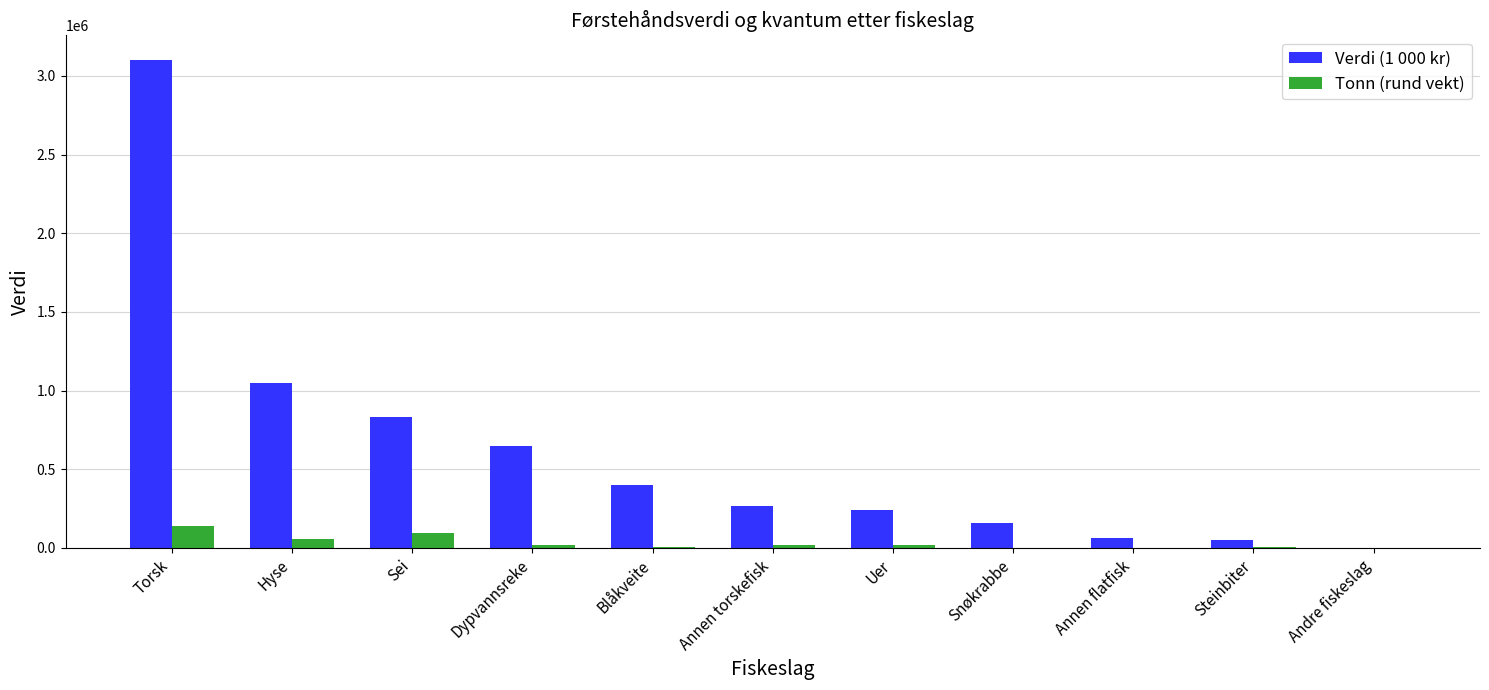

At which label does Verdi (1 000 kr) reach its peak?

Torsk